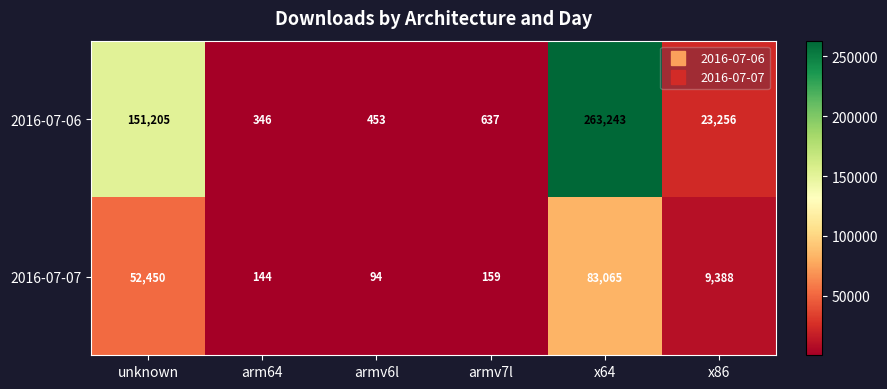

Is it true that 2016-07-06 equals 31073 at x86?

False